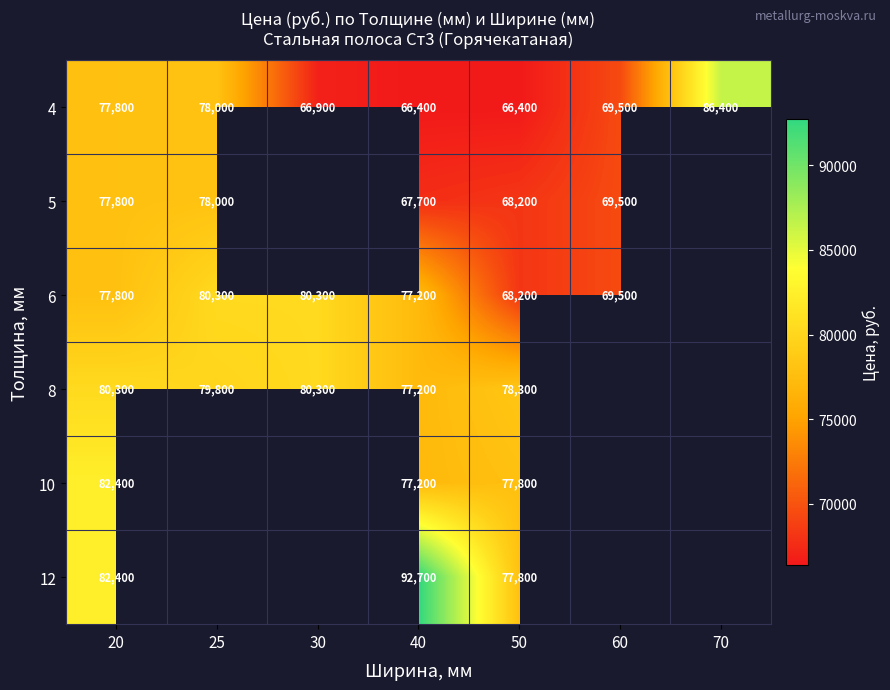

Where does the 4 series first go above 69500?

20